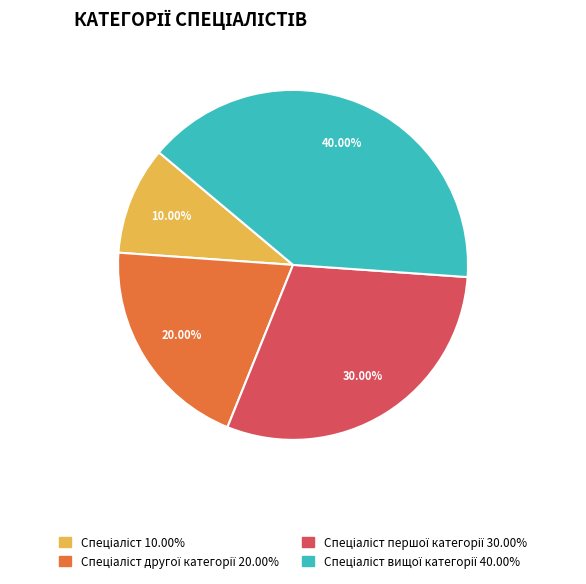

How many segments does this pie chart have?

4